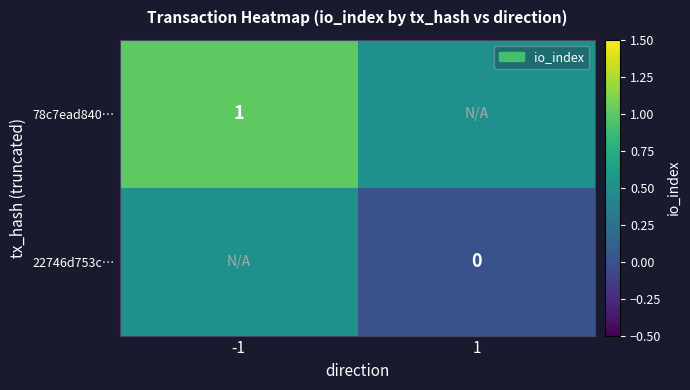

Is it true that 78c7ead840… equals 0.5 at -1?

False